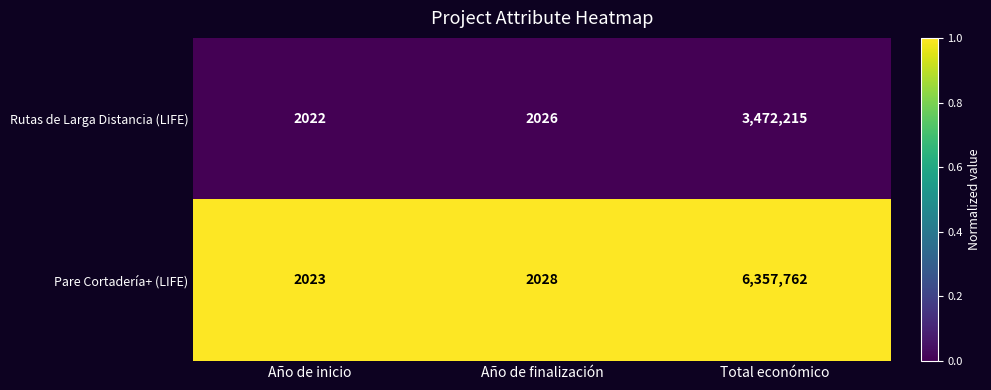

The value of Pare Cortadería+ (LIFE) at Total económico is 6357762. True or false?

True